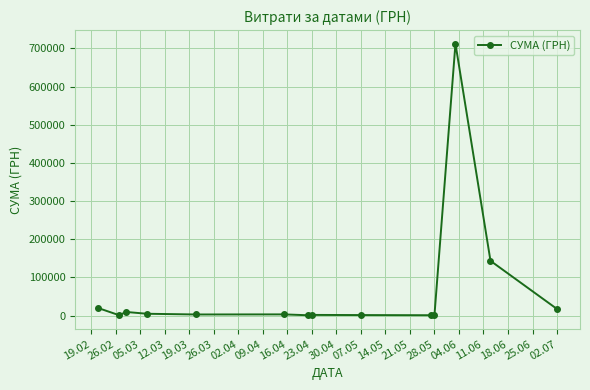

What is the average value?

65532.7